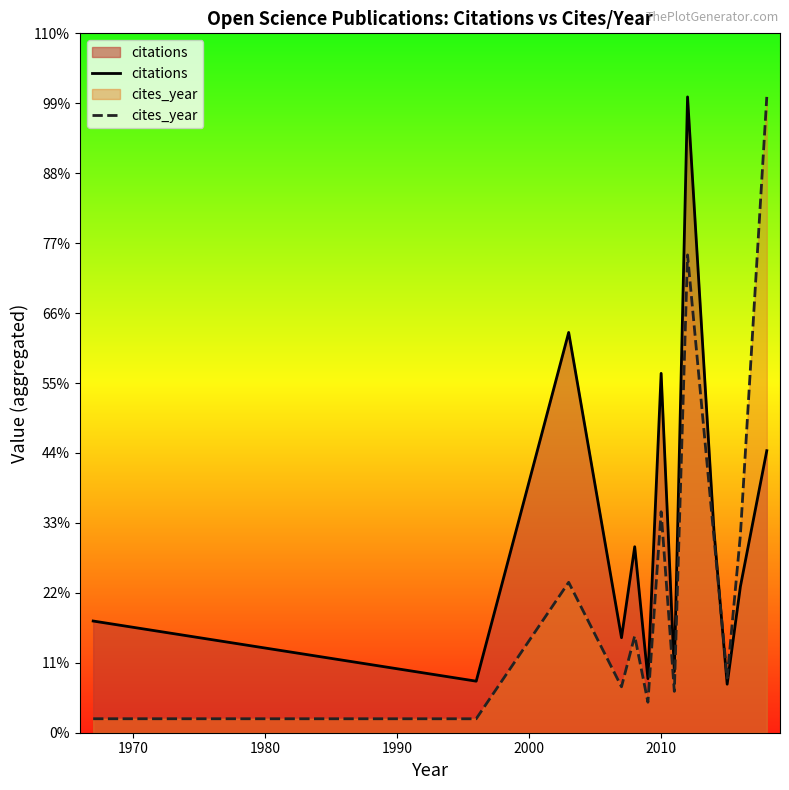

What is the sum of all citations values?

5211.0